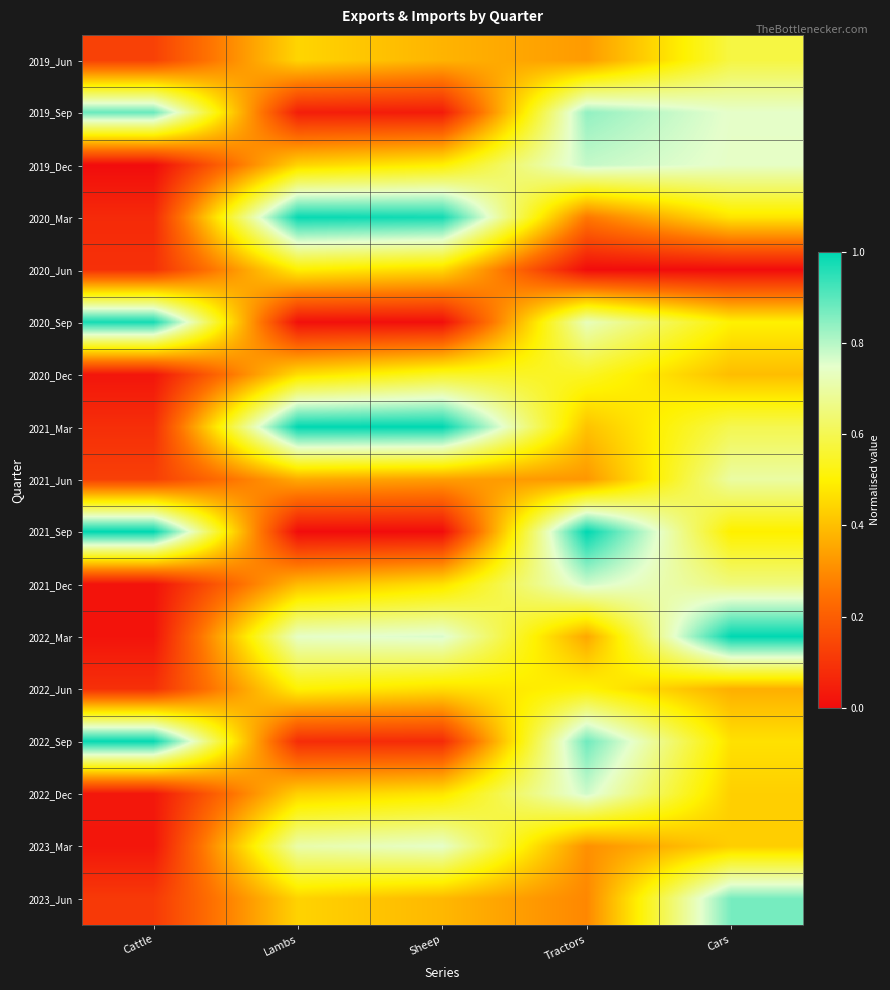

At which category does the chart reach its minimum across all series?

Cattle